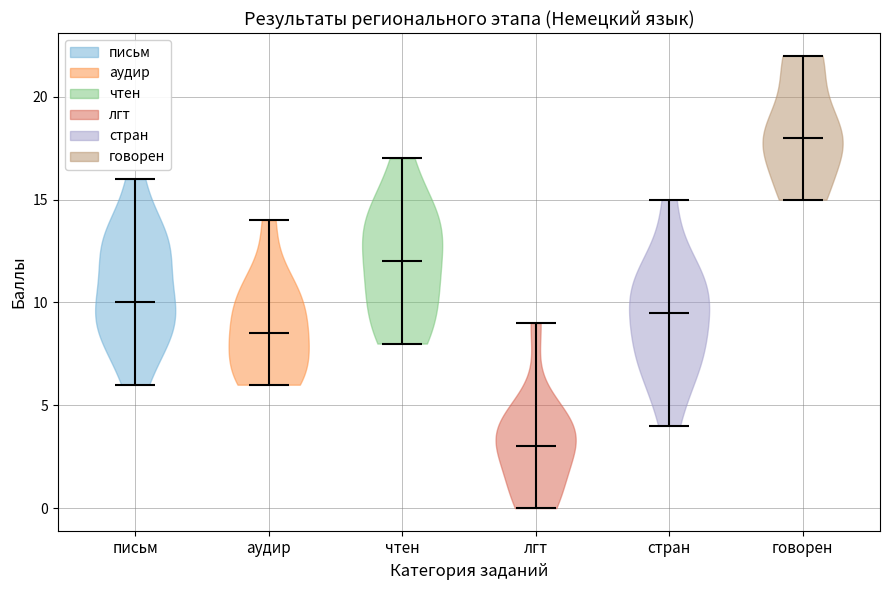

Reading left to right, read every violin against the y-axis: where its median line is, and the lowest and highest points it reaches. The values are not printed on the chart, so give them approximately, as read against the axis.

письм: median line 10.0, lowest point 6.0, highest point 16.0
аудир: median line 8.5, lowest point 6.0, highest point 14.0
чтен: median line 12.0, lowest point 8.0, highest point 17.0
лгт: median line 3.0, lowest point 0.0, highest point 9.0
стран: median line 9.5, lowest point 4.0, highest point 15.0
говорен: median line 18.0, lowest point 15.0, highest point 22.0